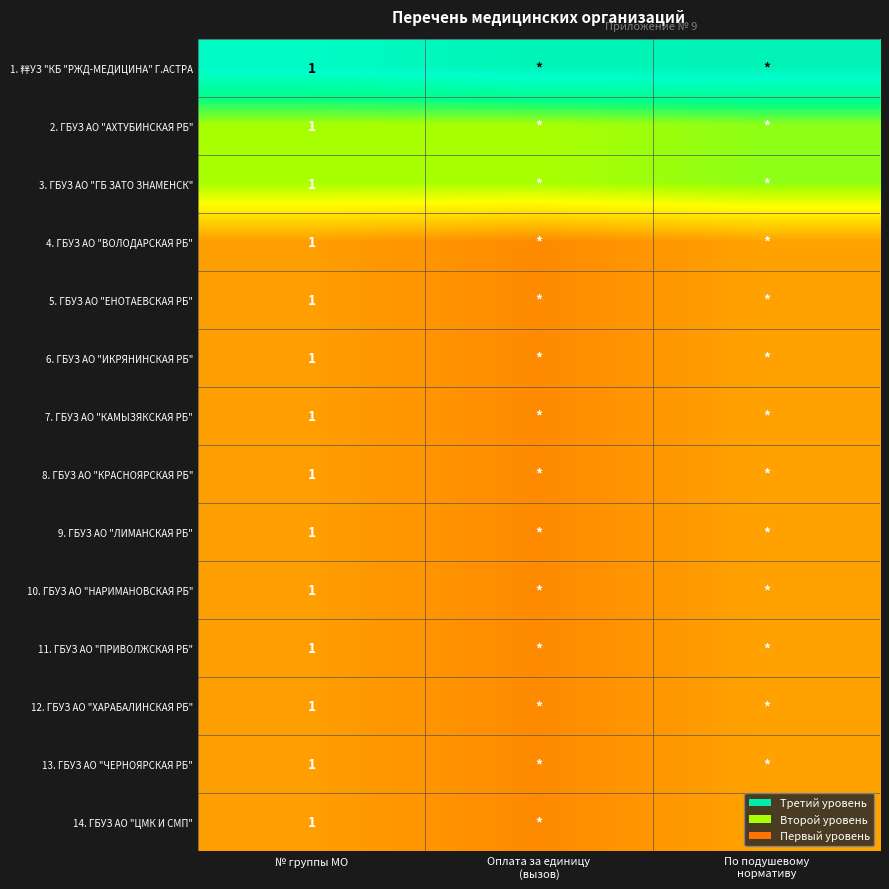

At which category is the sum across all series the highest?

По подушевому
нормативу